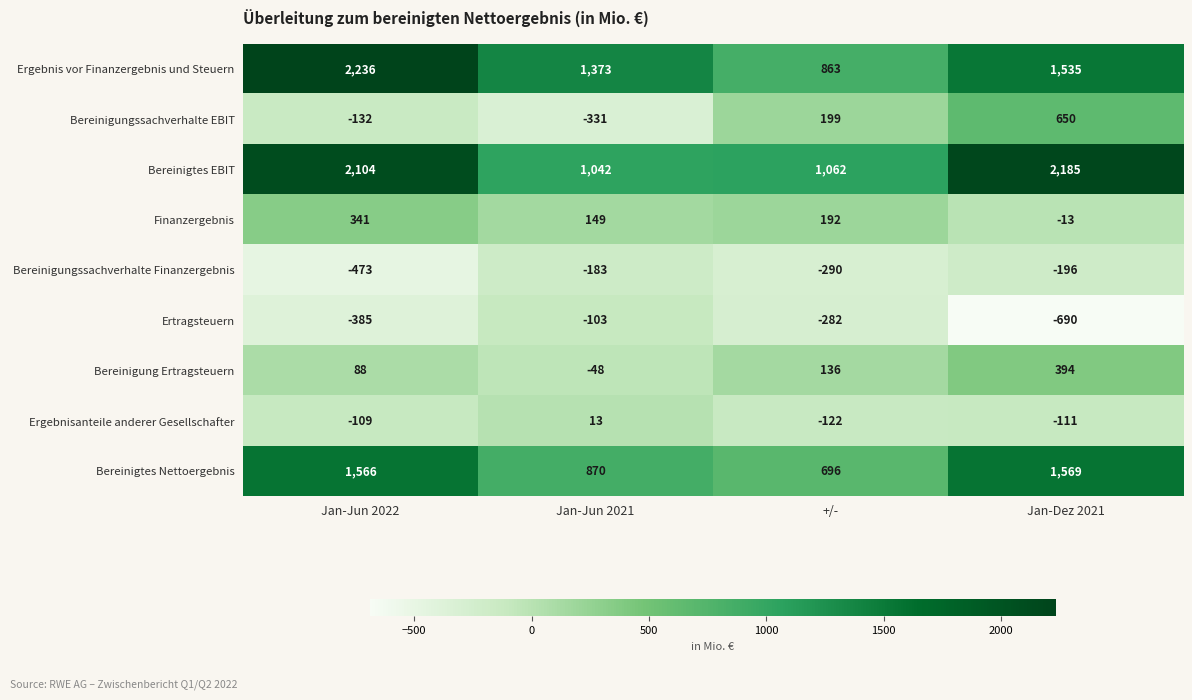

Which series has the largest total across all categories?

Bereinigtes EBIT